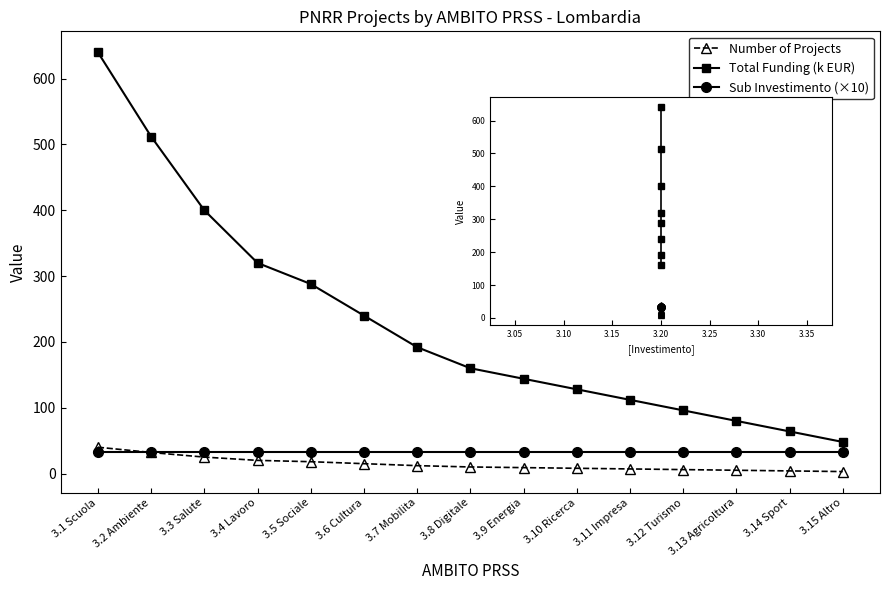

Which series has the widest spread of values?

Total Funding (k EUR)